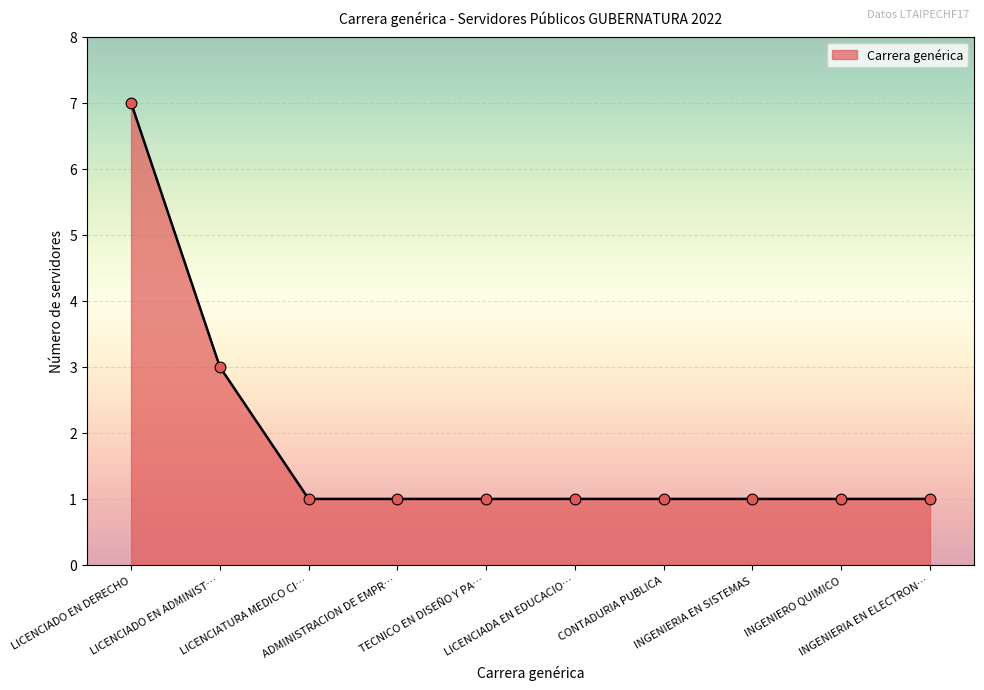

What is the greatest value displayed?

7